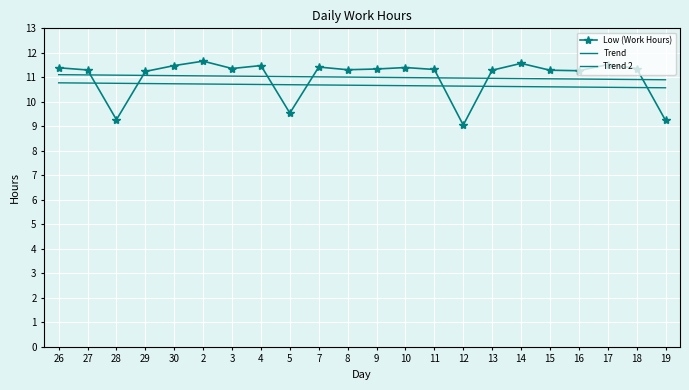

What is the approximate value of Trend at 18?

10.9